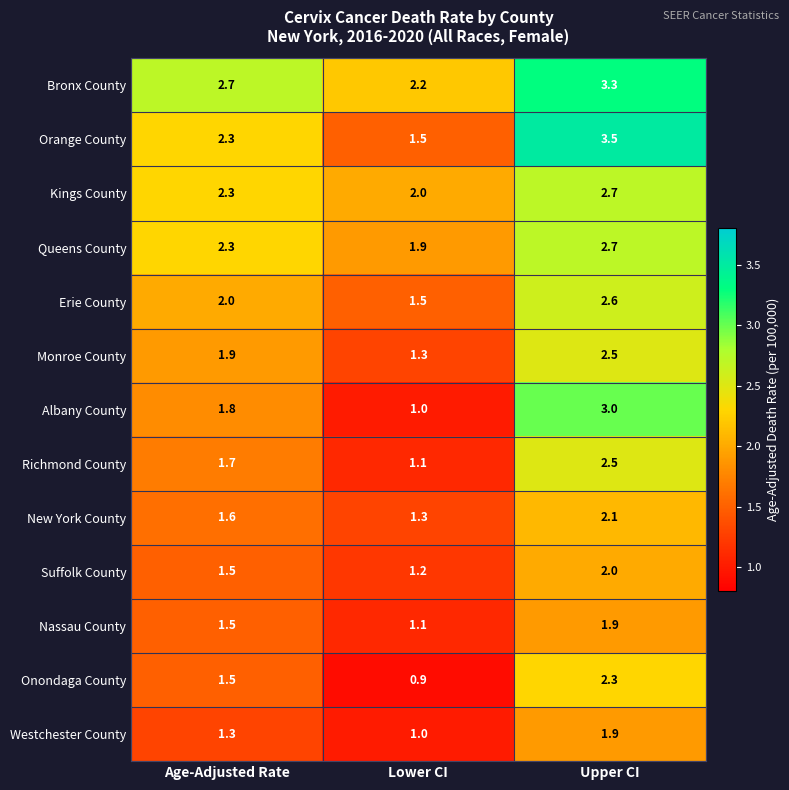

What is the difference between the maximum and second lowest values in the Queens County series?

0.4